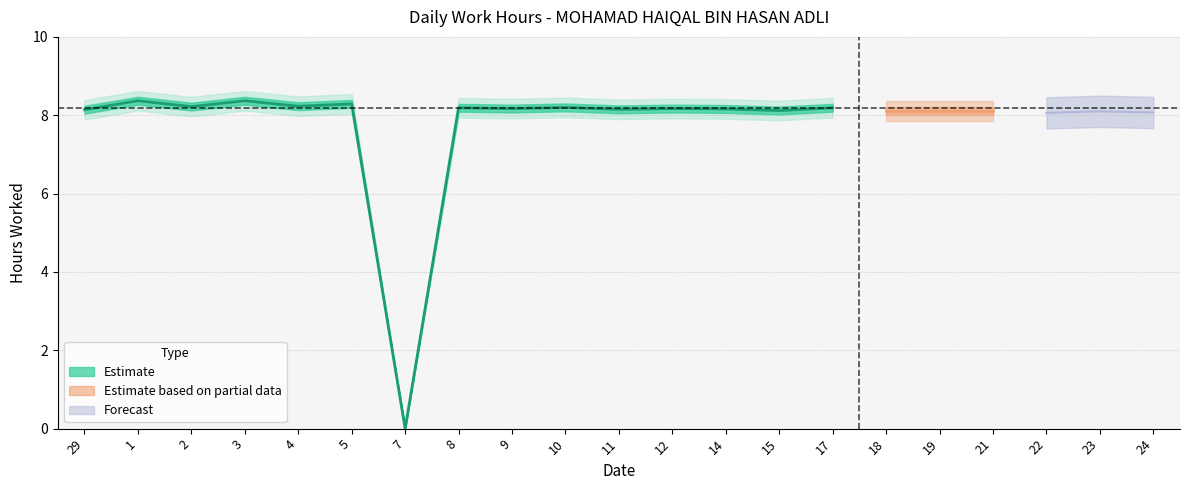

The chart shows a value of 8.1 at 22. True or false?

True